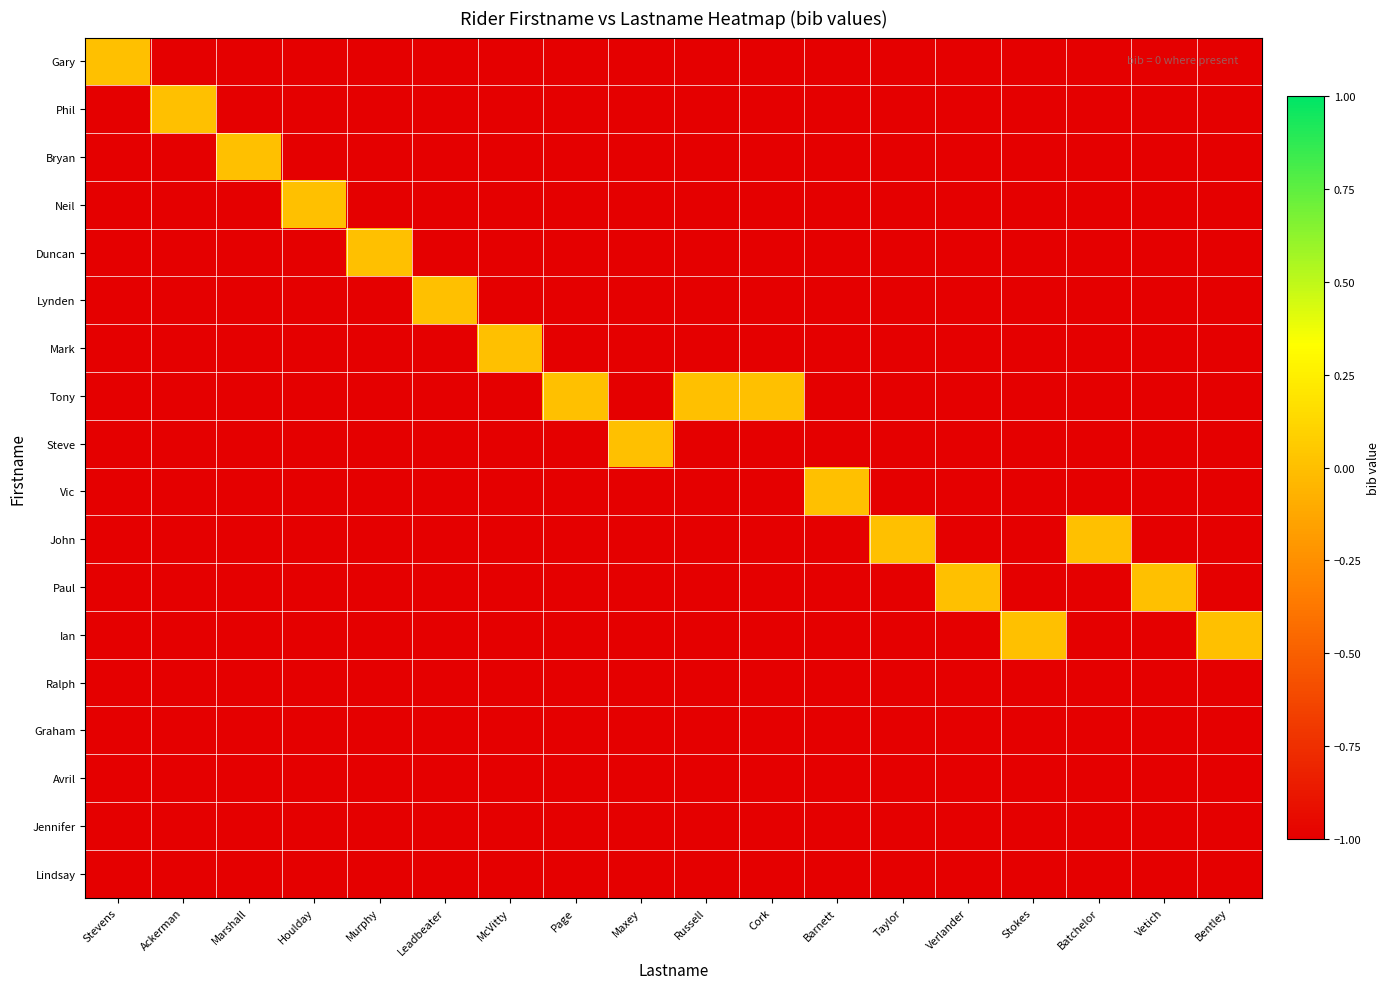

What is the difference between the highest and lowest values at Marshall?

1